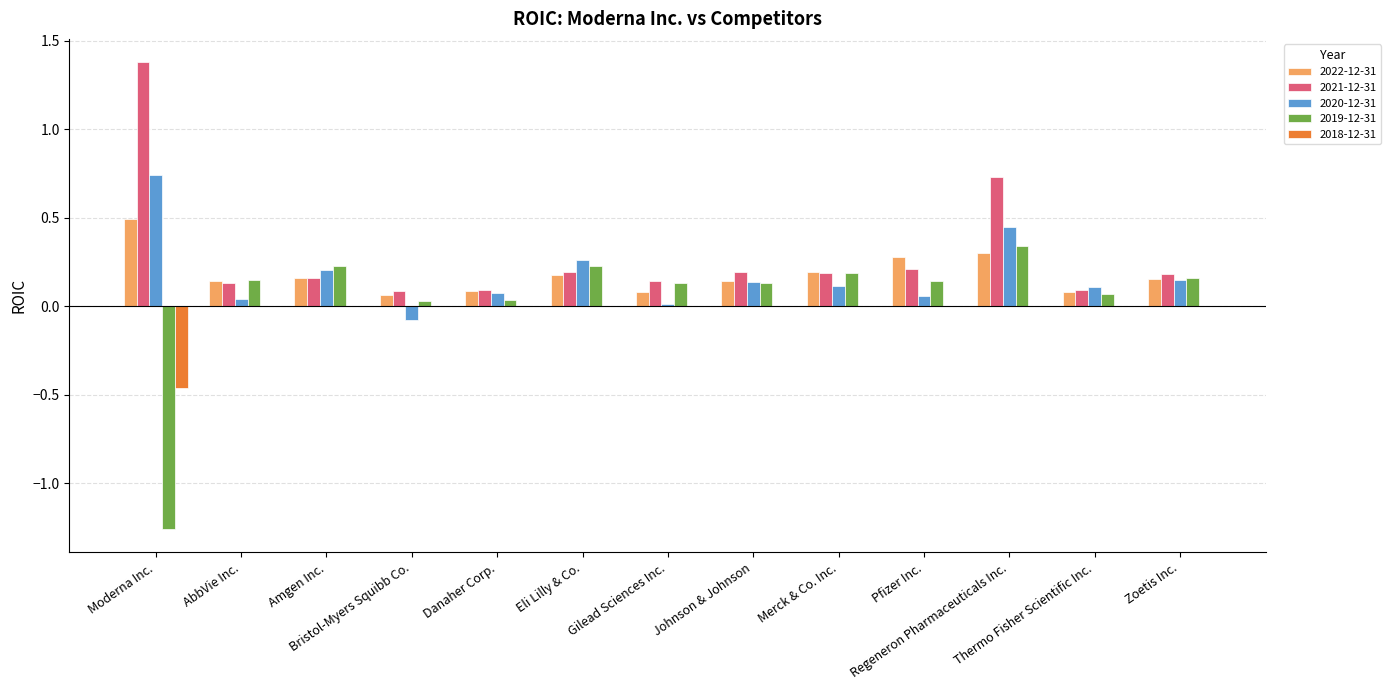

What is the maximum value for 2022-12-31?

0.5